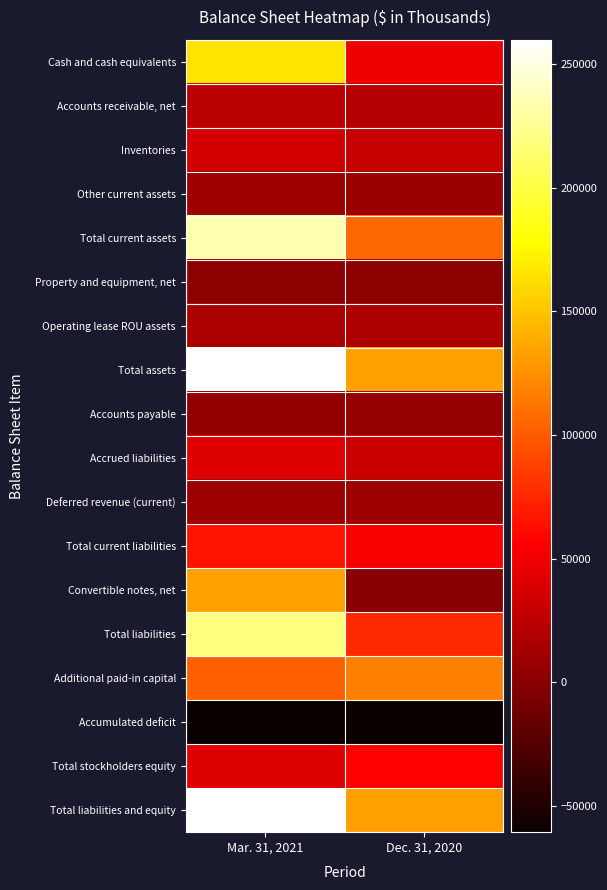

Reading left to right, list all the values displayed in this chart.

Cash and cash equivalents: Mar. 31, 2021=164932	Dec. 31, 2020=47047
Accounts receivable, net: Mar. 31, 2021=24151	Dec. 31, 2020=21962
Inventories: Mar. 31, 2021=34578	Dec. 31, 2020=28508
Other current assets: Mar. 31, 2021=10339	Dec. 31, 2020=8779
Total current assets: Mar. 31, 2021=234000	Dec. 31, 2020=106296
Property and equipment, net: Mar. 31, 2021=2373	Dec. 31, 2020=2299
Operating lease ROU assets: Mar. 31, 2021=16570	Dec. 31, 2020=17076
Total assets: Mar. 31, 2021=259733	Dec. 31, 2020=132733
Accounts payable: Mar. 31, 2021=5031	Dec. 31, 2020=6684
Accrued liabilities: Mar. 31, 2021=41329	Dec. 31, 2020=31079
Deferred revenue (current): Mar. 31, 2021=10019	Dec. 31, 2020=9489
Total current liabilities: Mar. 31, 2021=66121	Dec. 31, 2020=54358
Convertible notes, net: Mar. 31, 2021=133585	Dec. 31, 2020=0
Total liabilities: Mar. 31, 2021=218103	Dec. 31, 2020=75853
Additional paid-in capital: Mar. 31, 2021=102206	Dec. 31, 2020=117097
Accumulated deficit: Mar. 31, 2021=-60594	Dec. 31, 2020=-60235
Total stockholders equity: Mar. 31, 2021=41630	Dec. 31, 2020=56880
Total liabilities and equity: Mar. 31, 2021=259733	Dec. 31, 2020=132733